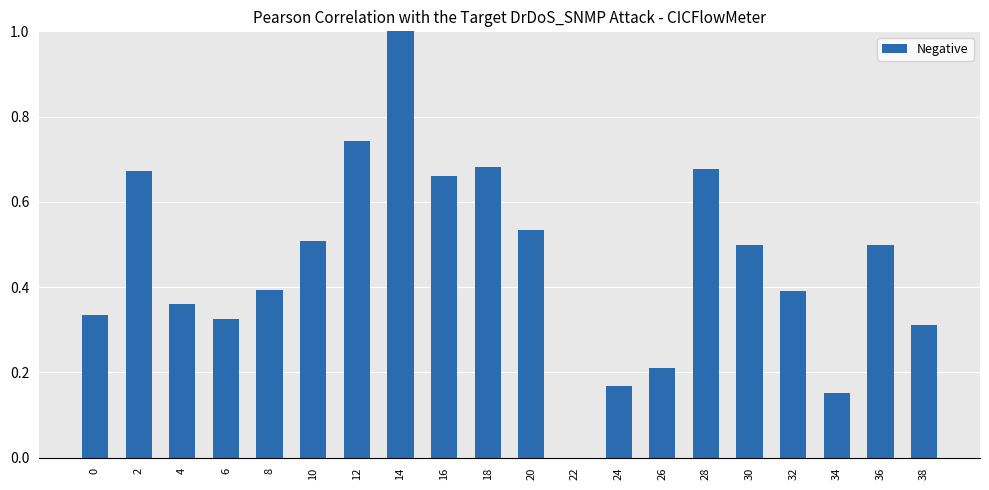

How many values are between 0 and 1?

20